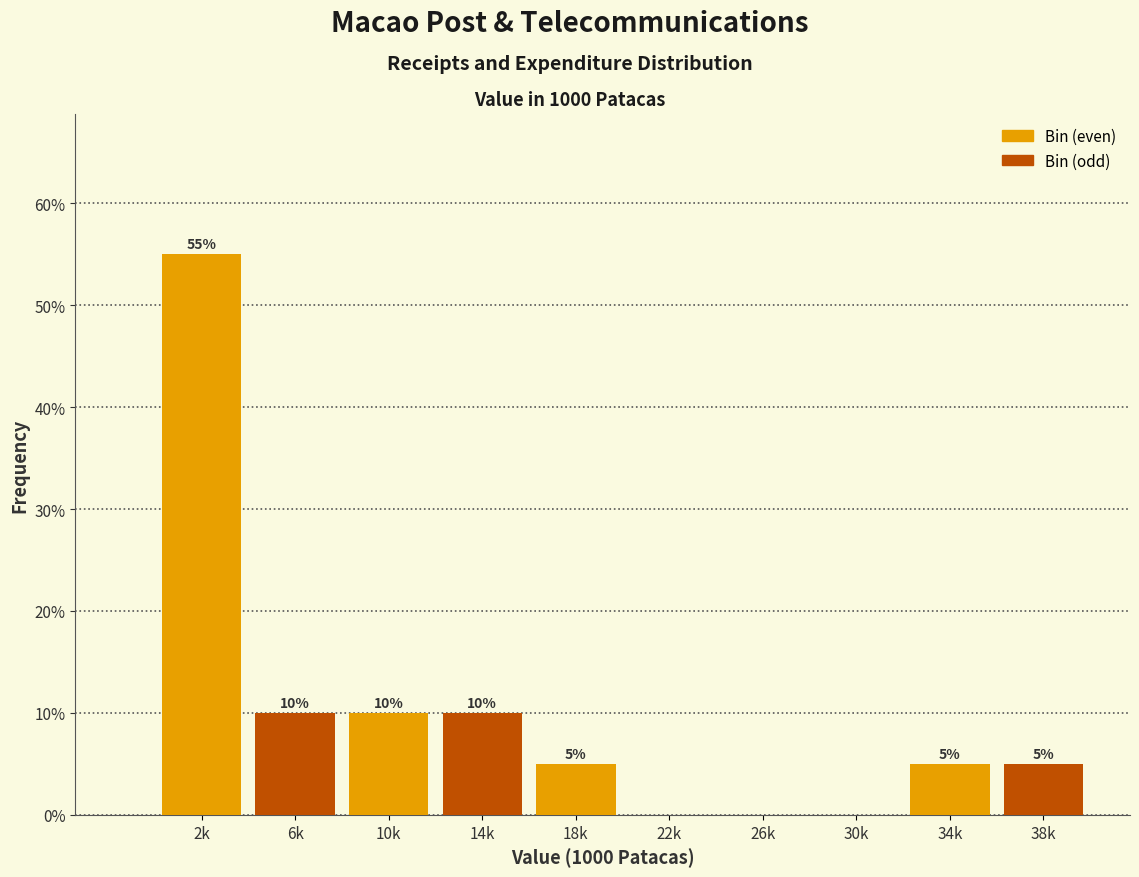

Reading right to left, list all the values displayed in this chart.

38k=5.0	34k=5.0	30k=0.0	26k=0.0	22k=0.0	18k=5.0	14k=10.0	10k=10.0	6k=10.0	2k=55.0